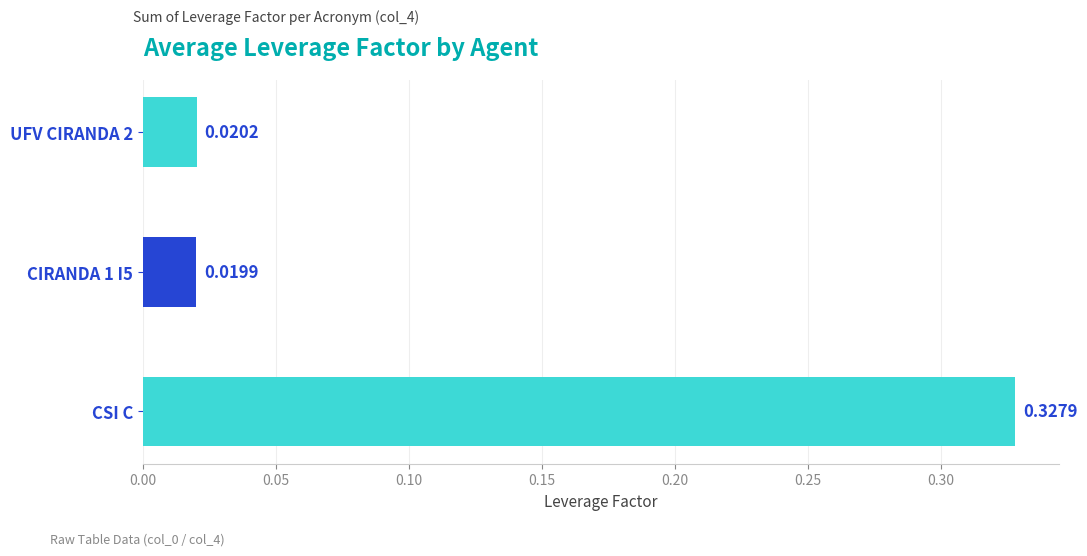

At which label is the value closest to 0?

CIRANDA 1 I5